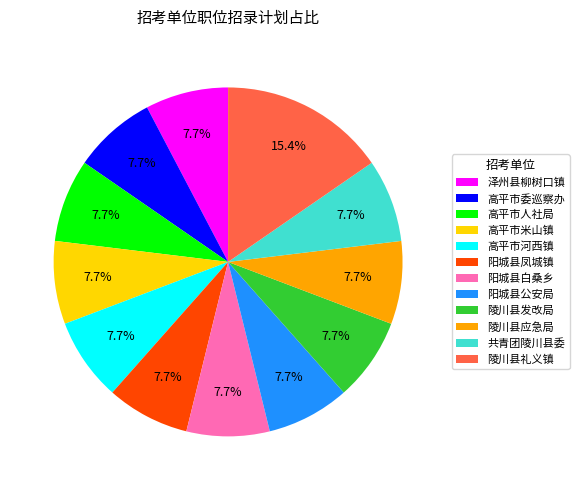

Is 高平市人社局 the majority of the pie?

No